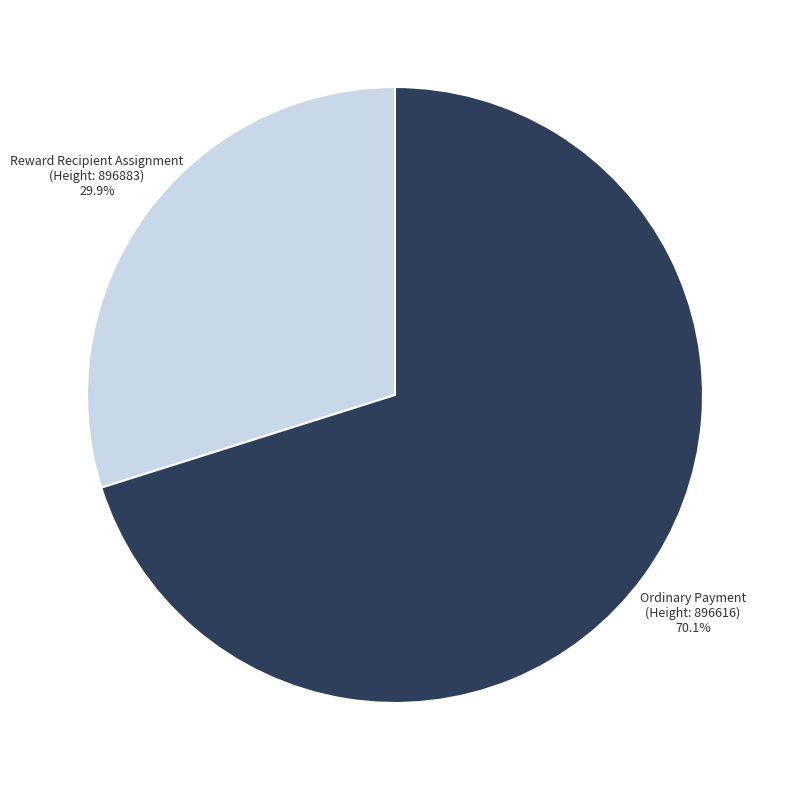

Which category accounts for the majority?

Ordinary Payment (Height: 896616)